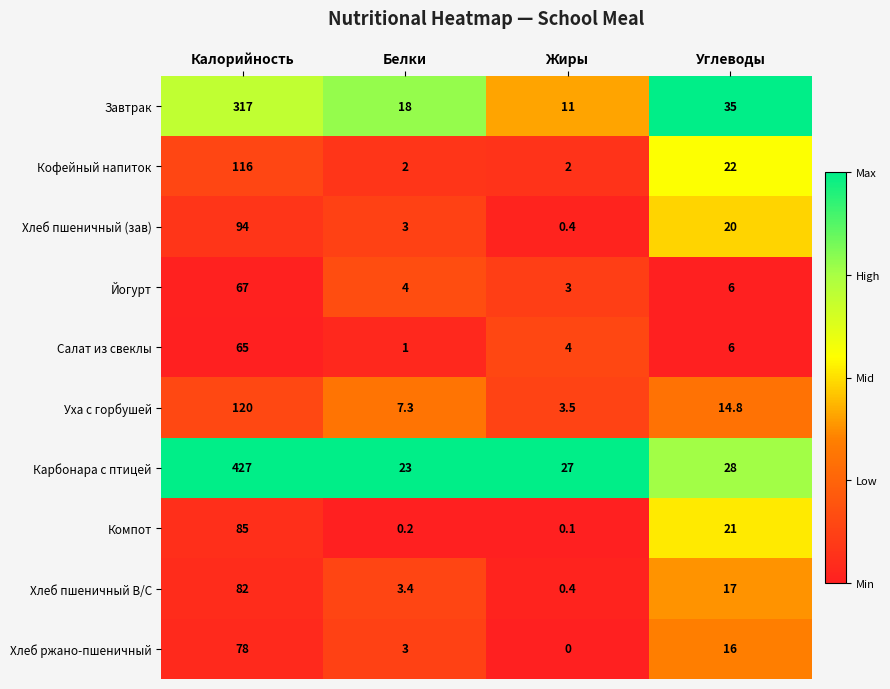

What is the average value of the Йогурт series?

20.0